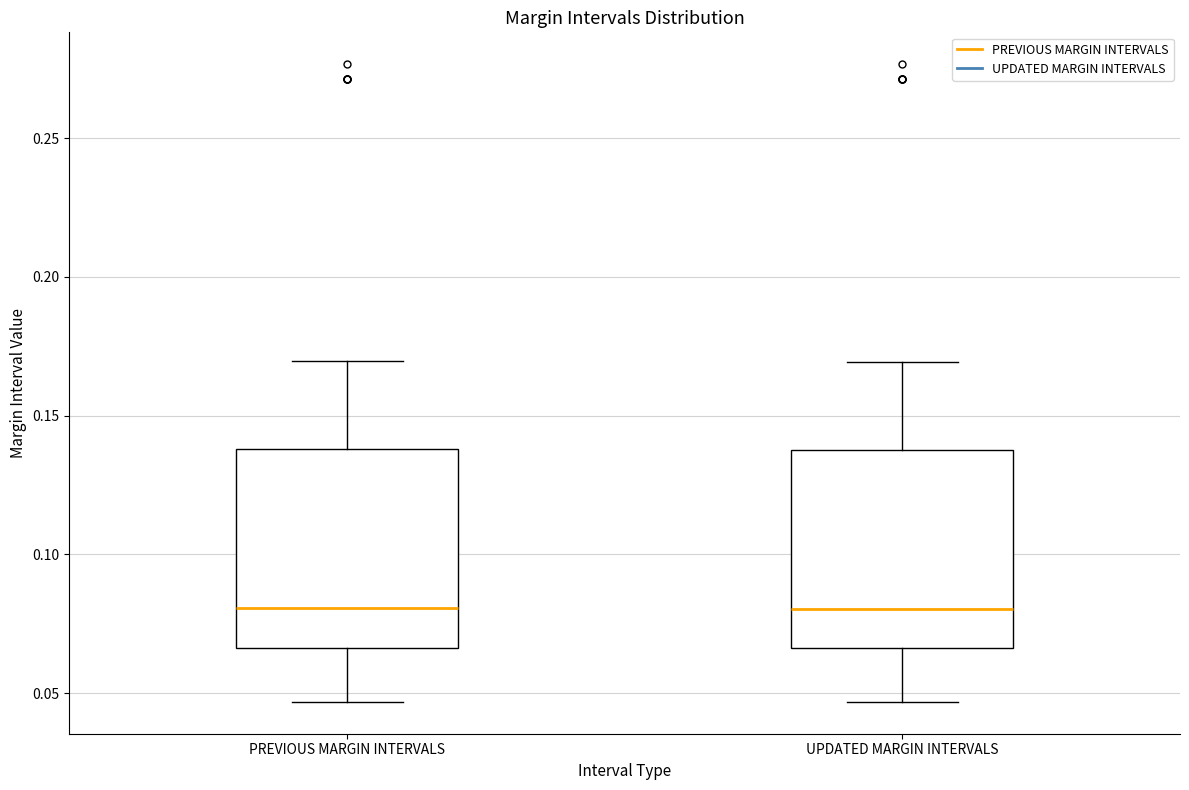

Reading left to right, read every box against the y-axis: the position of its median line, the range the box covers, and the ends of its whiskers. The values are not printed on the chart, so give them approximately, as read against the axis.

PREVIOUS MARGIN INTERVALS: median 0.080, box 0.065 to 0.140, whiskers 0.045 to 0.170
UPDATED MARGIN INTERVALS: median 0.080, box 0.065 to 0.140, whiskers 0.045 to 0.170